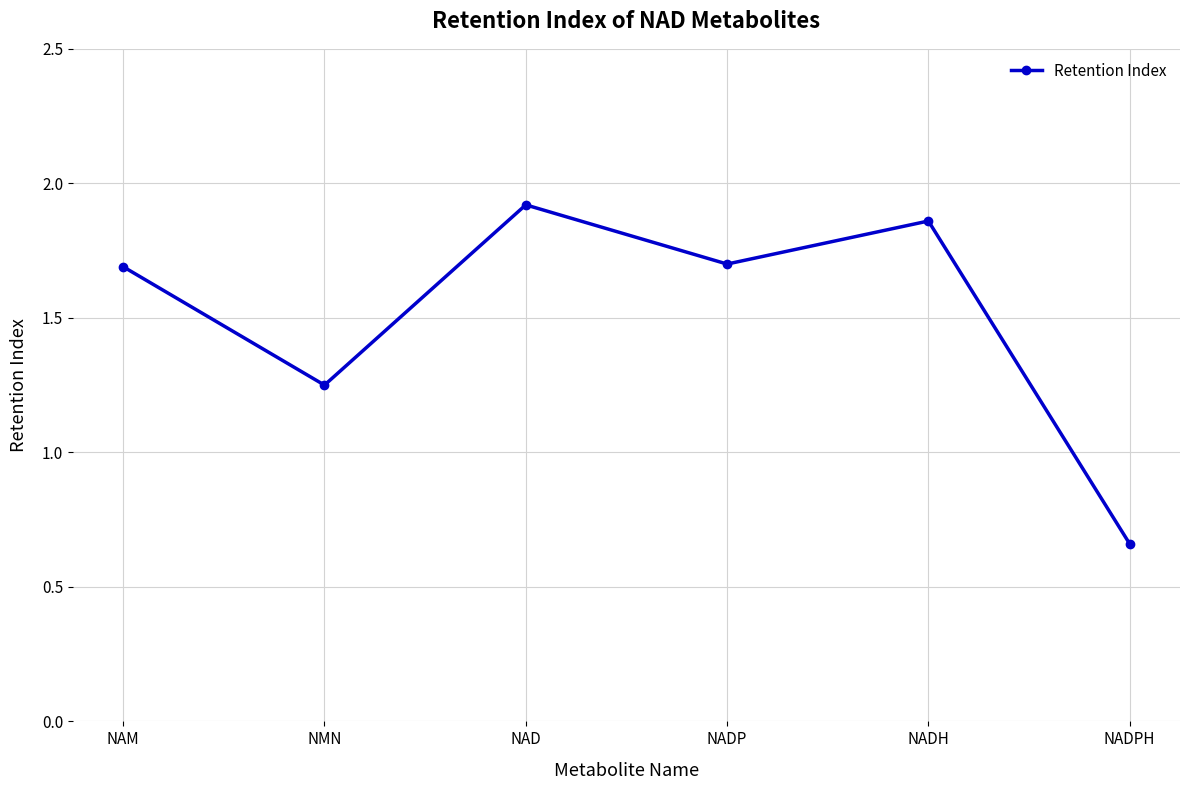

What is the label of the 1st point from the right?

NADPH